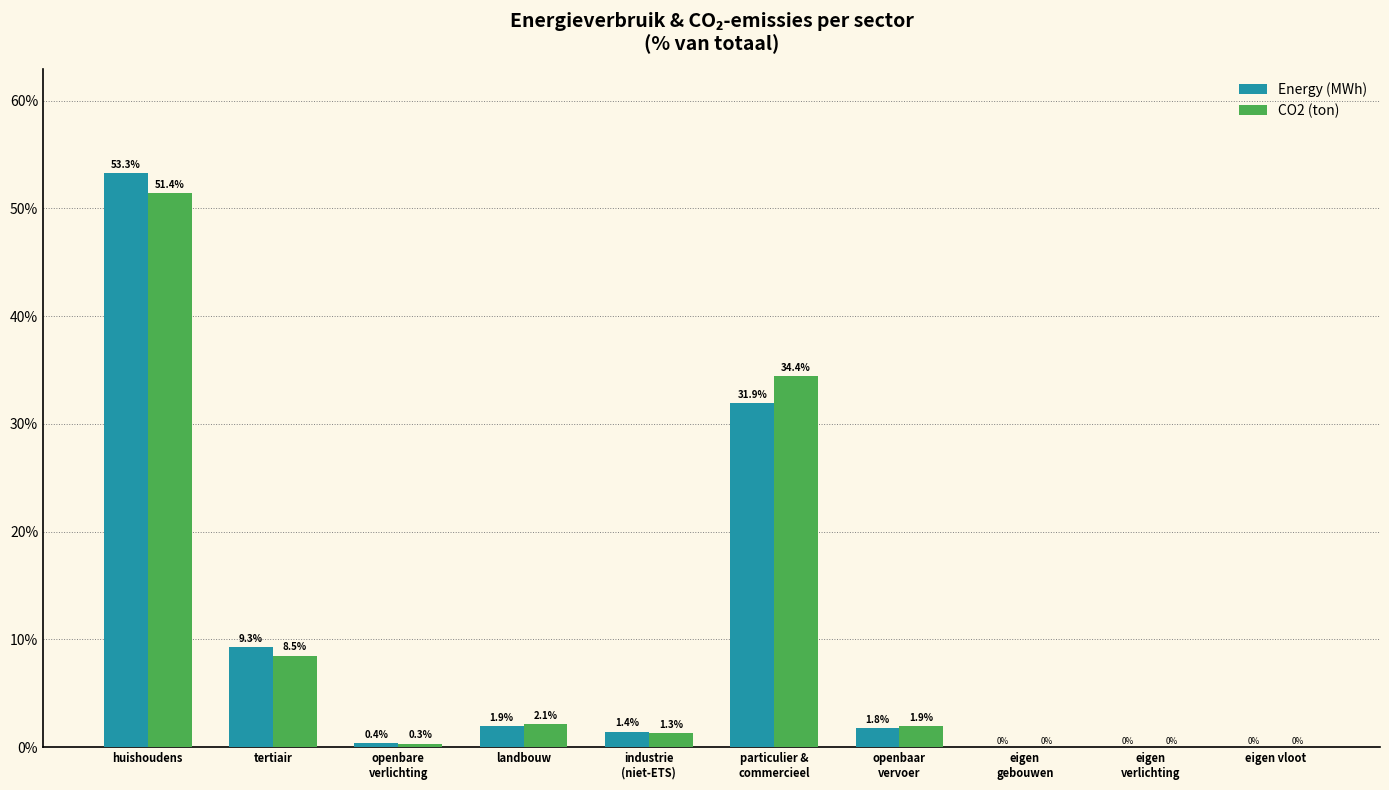

At which category does the chart reach its peak across all series?

huishoudens